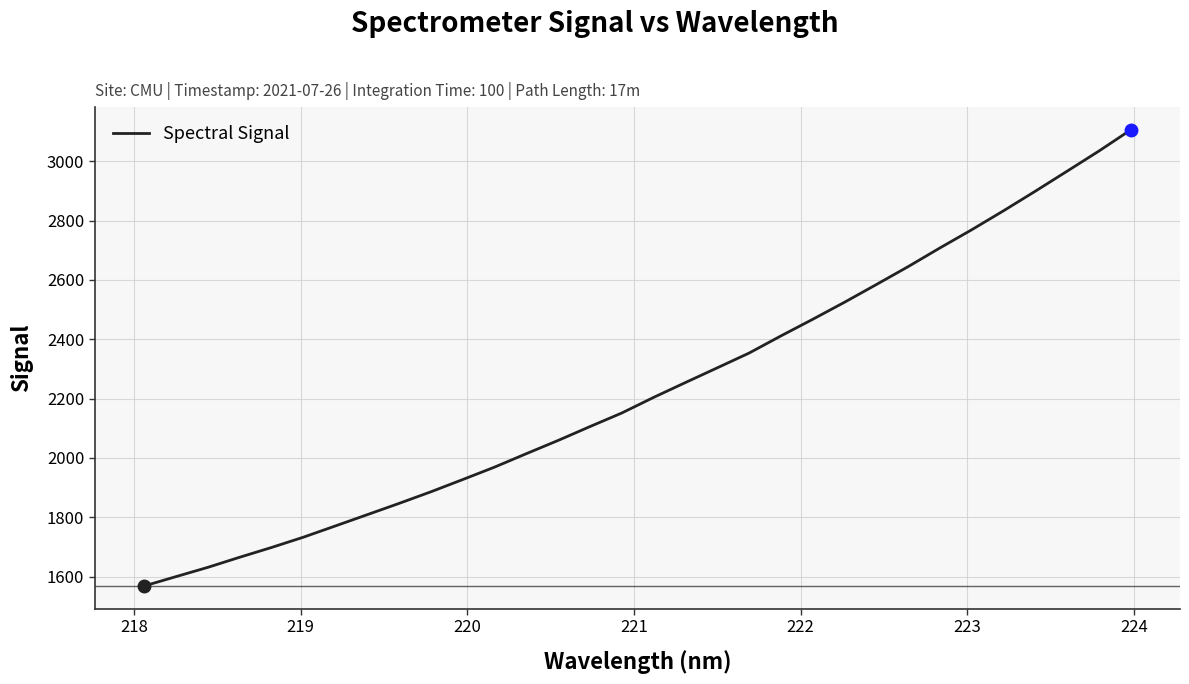

What is the smallest value displayed?

1568.4